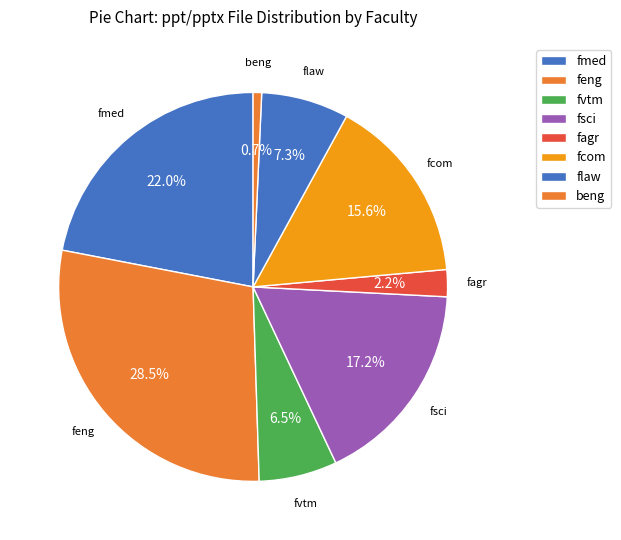

How many slices are in this pie chart?

8